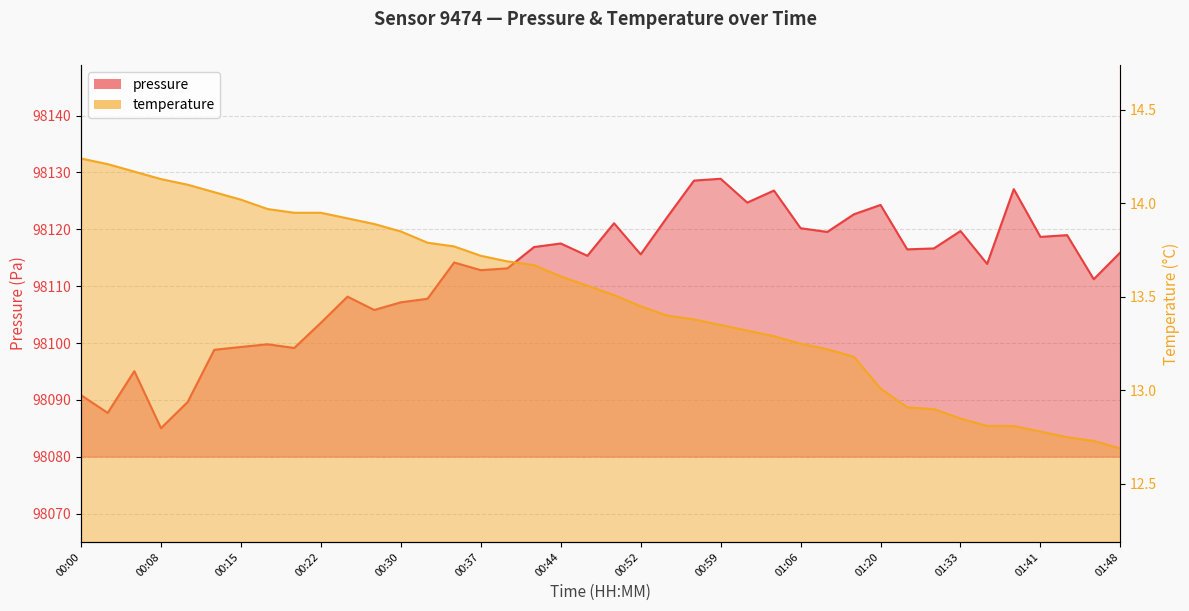

How many lines are shown in the chart?

2